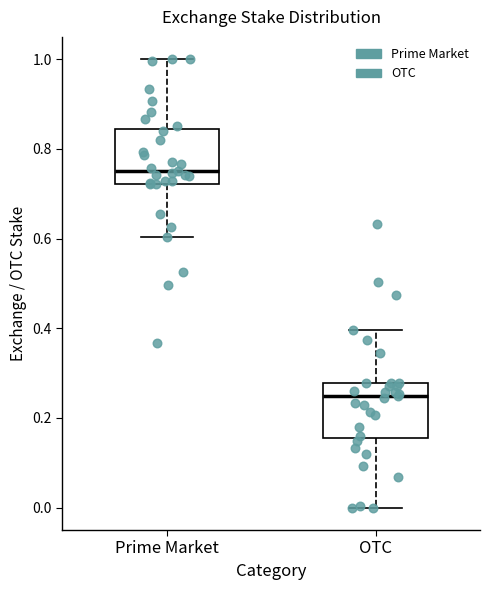

Where is the upper edge of the box for Prime Market on the y-axis? The values are not printed on the chart, so give them approximately, as read against the axis.

0.84